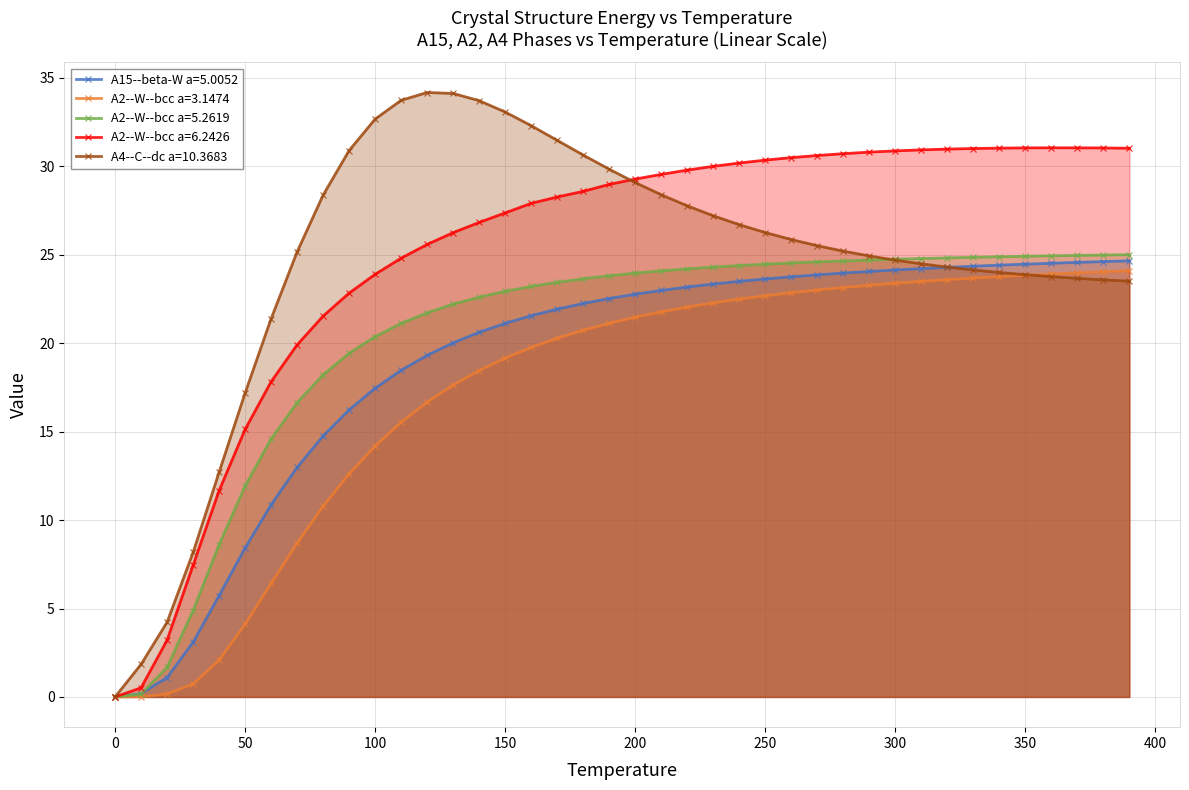

What is the spread (max minus min) of values at 50?

13.1